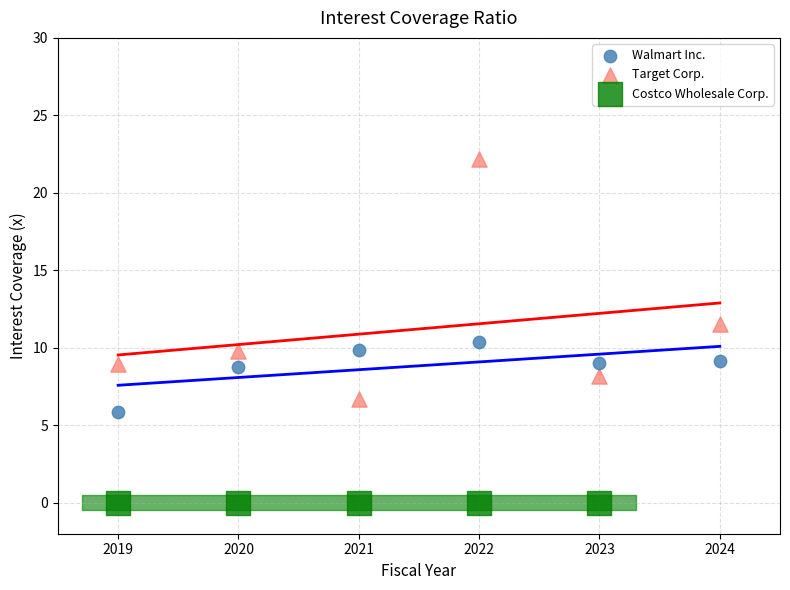

Which series reaches the minimum Y coordinate?

Costco Wholesale Corp.